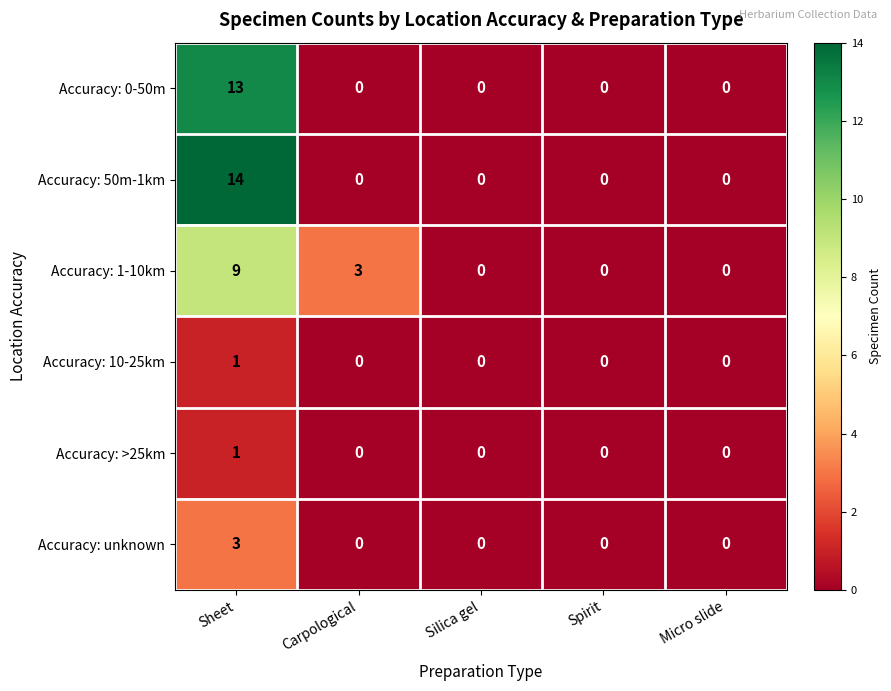

How many distinct data groups are displayed?

6